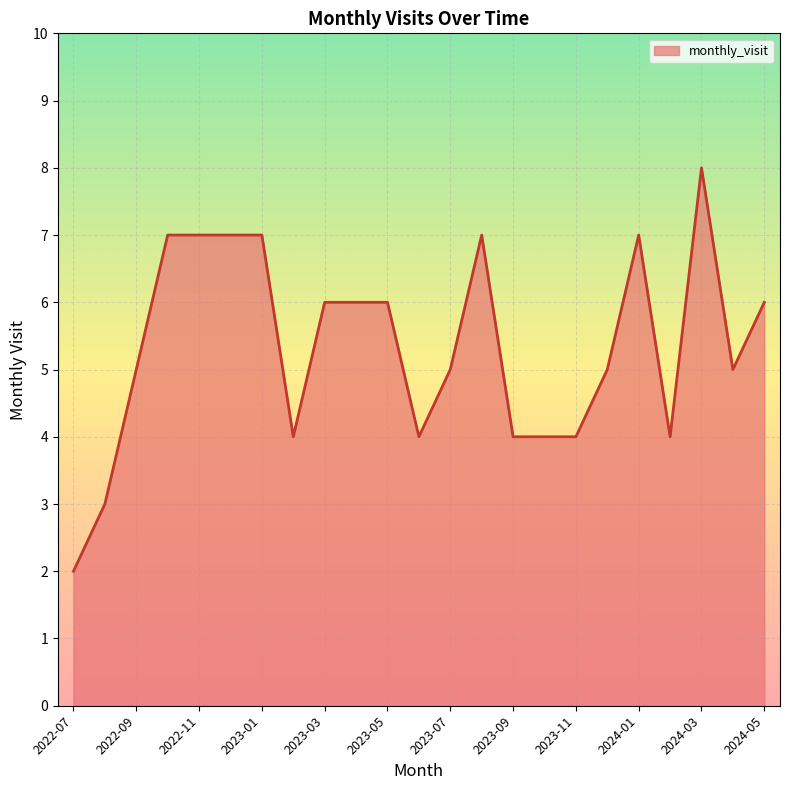

What is the greatest value displayed?

8